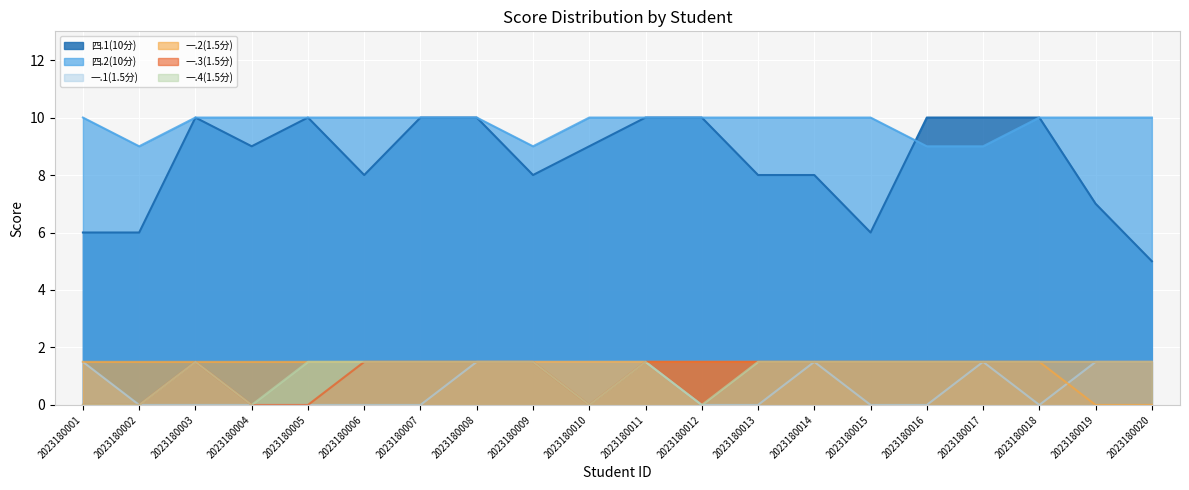

At which category does 一.1(1.5分) reach its first local peak?

2023180014